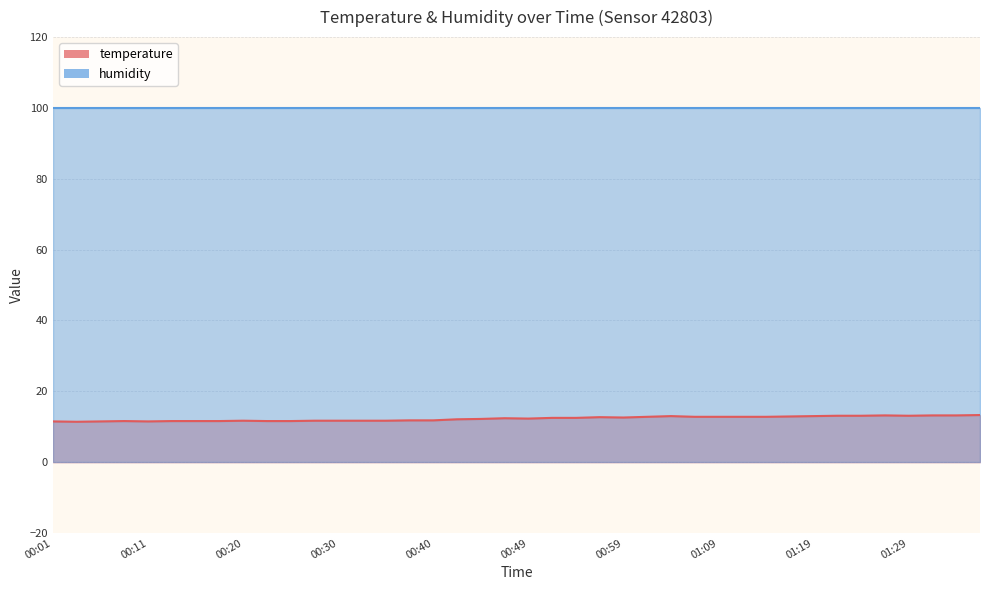

The chart shows a value of 12.4 at 00:47. True or false?

True